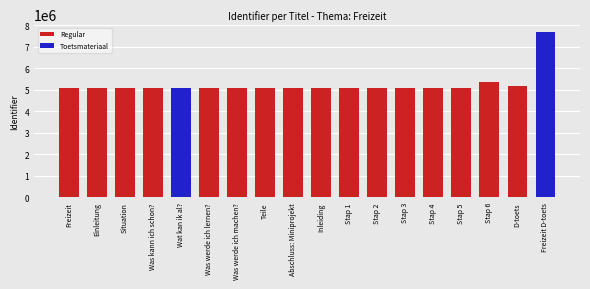

What is the label of the 10th bar from the left?

Inleiding